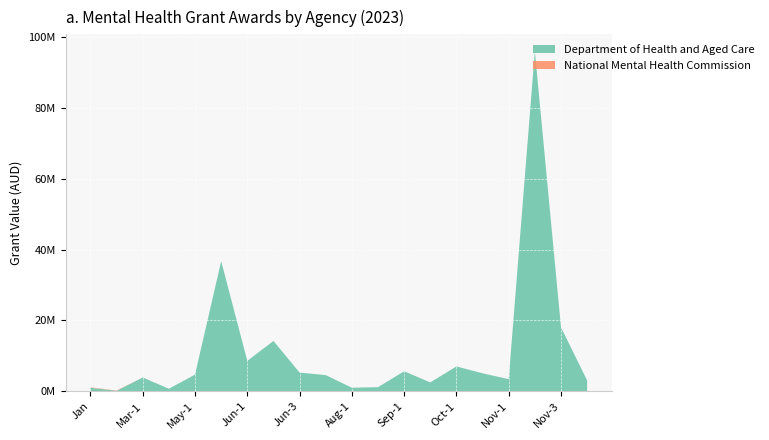

Reading left to right, extract all data points from this chart.

Department of Health and Aged Care: Jan=981692.3	Feb=133765.5	Mar-1=3892505.2	Mar-2=709668.9	May-1=4715700.0	May-2=36701195.2	Jun-1=8577419.3	Jun-2=14204776.8	Jun-3=5280000.0	Jun-4=4568724.6	Aug-1=1006749.8	Aug-2=1152118.8	Sep-1=5644704.6	Sep-2=2504986.5	Oct-1=7011074.4	Oct-2=5069396.7	Nov-1=3426543.5	Nov-2=95923578.4	Nov-3=18070172.5	Dec=3062884.0
National Mental Health Commission: Jan=120000.0	Feb=89700.0	Mar-1=0.0	Mar-2=0.0	May-1=0.0	May-2=0.0	Jun-1=0.0	Jun-2=0.0	Jun-3=0.0	Jun-4=0.0	Aug-1=0.0	Aug-2=0.0	Sep-1=0.0	Sep-2=0.0	Oct-1=0.0	Oct-2=0.0	Nov-1=0.0	Nov-2=0.0	Nov-3=0.0	Dec=0.0